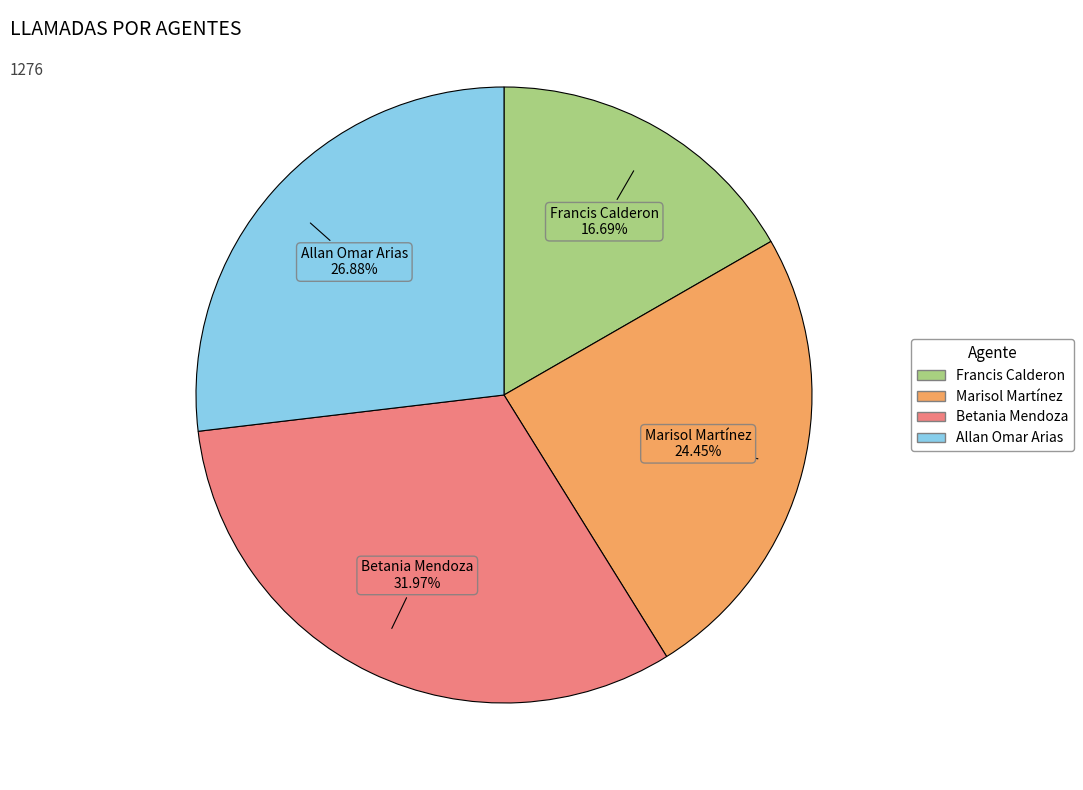

Count the number of slices in the pie.

4